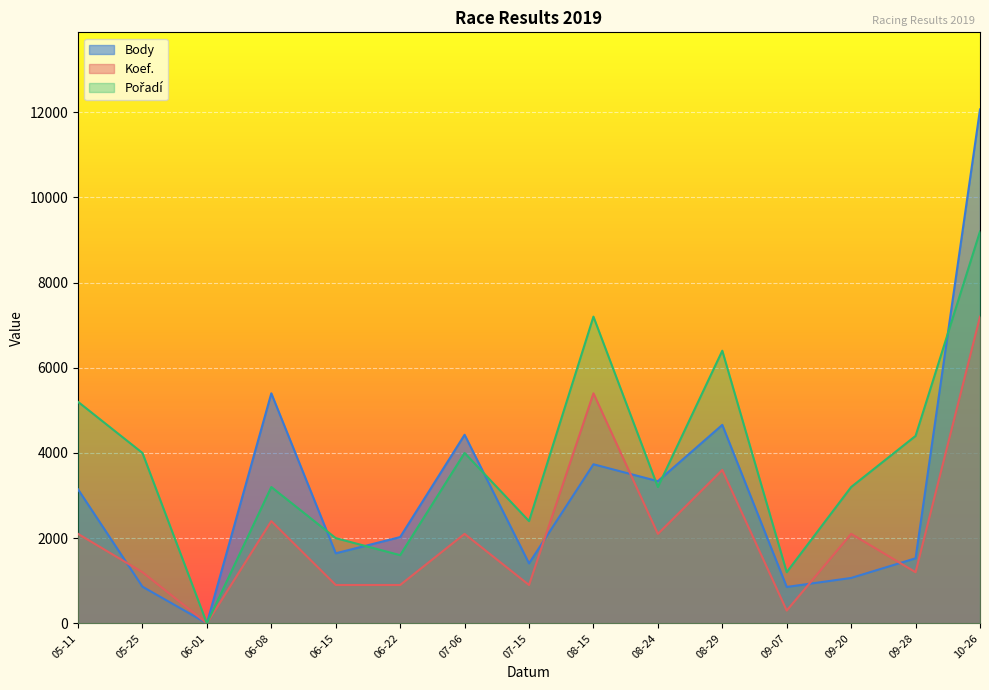

Where is Body nearest to the value 6032?

06-08